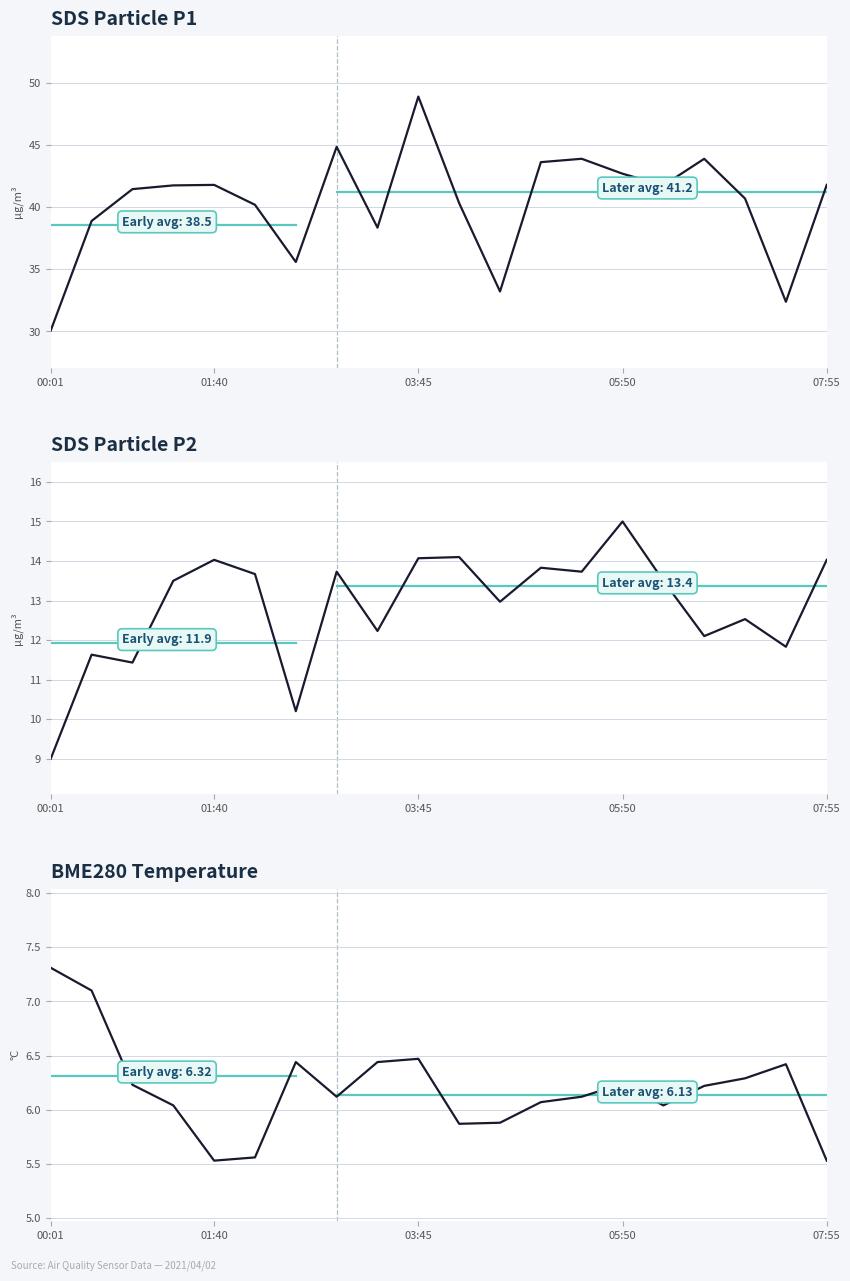

Where is the first local minimum for SDS Particle P1?

6